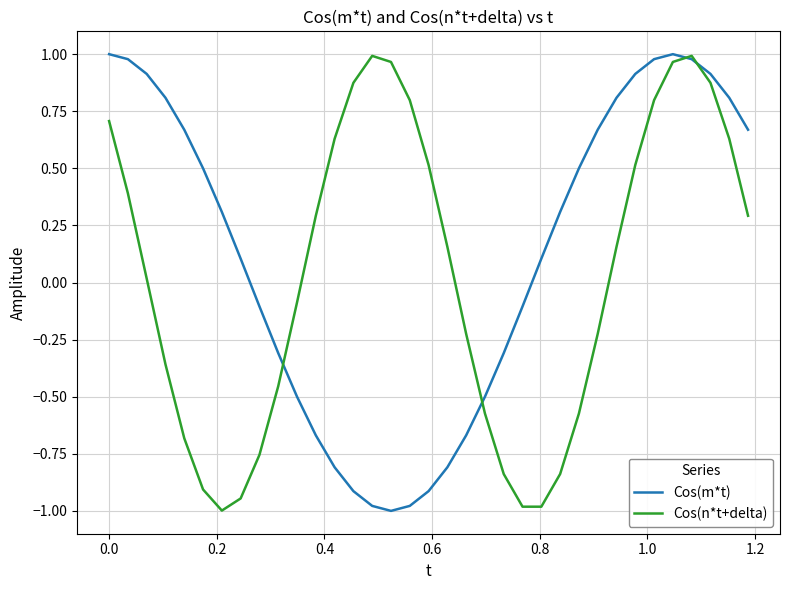

Rank the series by their average value, from lowest to highest.

Cos(n*t+delta), Cos(m*t)